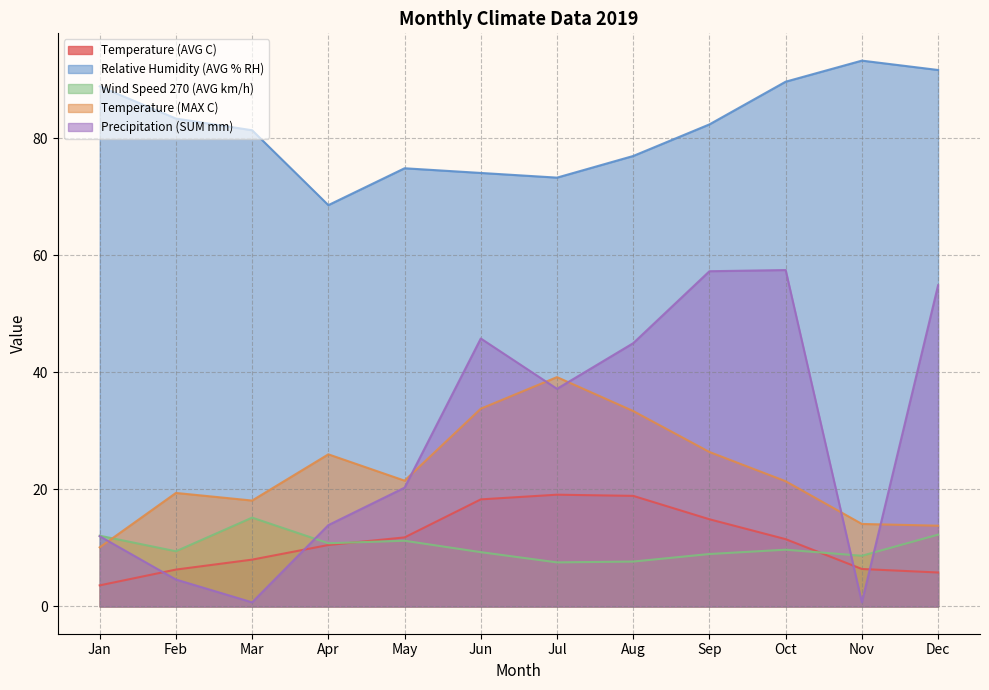

At Apr, list the series in order from smallest to largest.

Temperature (AVG C), Wind Speed 270 (AVG km/h), Precipitation (SUM mm), Temperature (MAX C), Relative Humidity (AVG % RH)